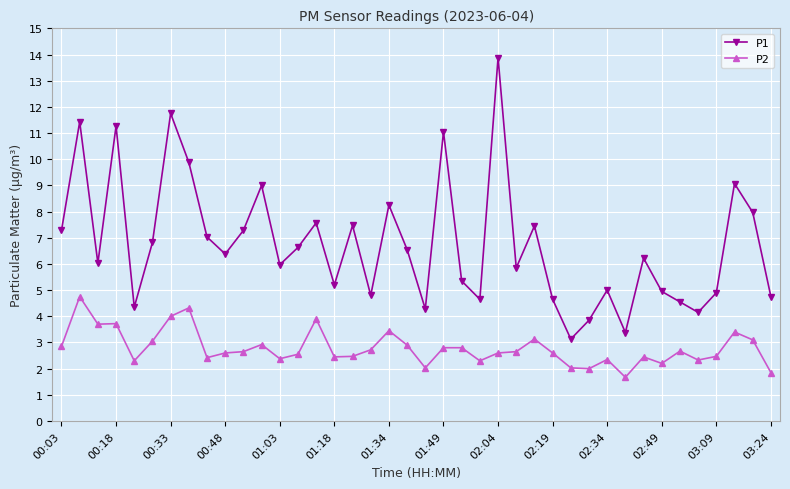

True or false: P2 and P1 cross at least once.

False